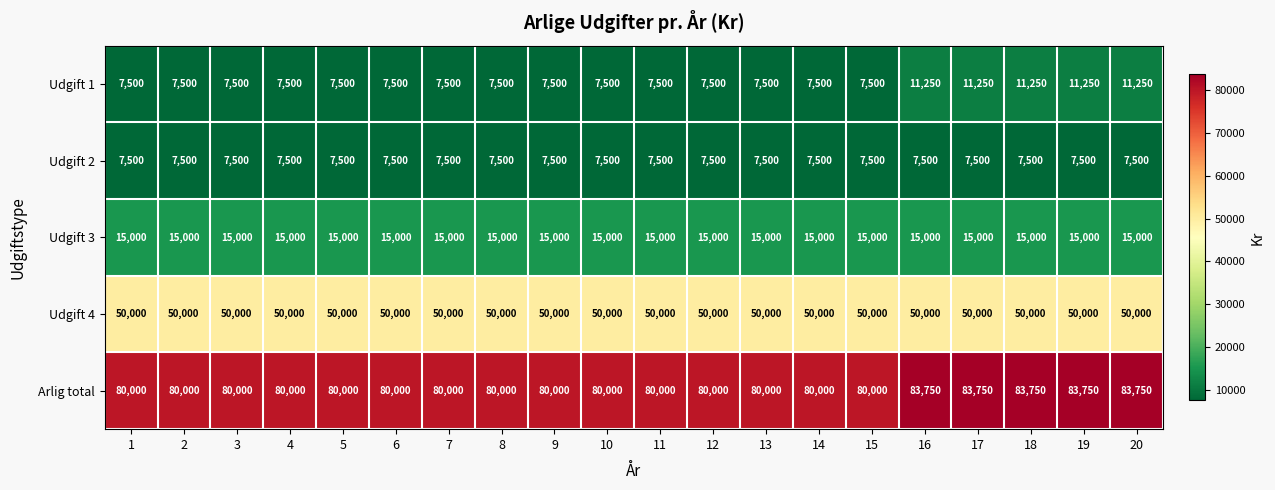

What is the minimum value shown in the chart?

7500